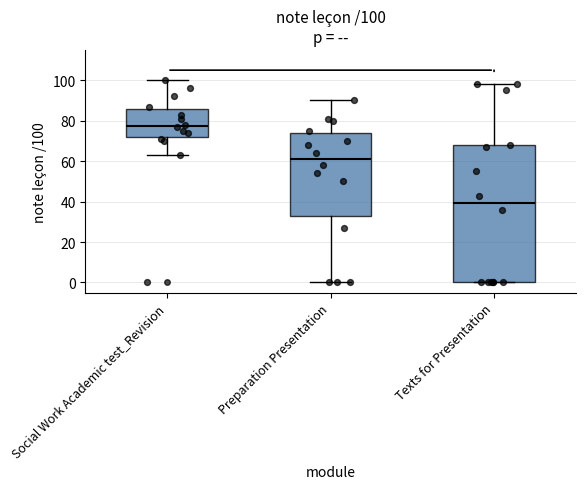

Which box's median line is the highest?

Social Work Academic test_Revision